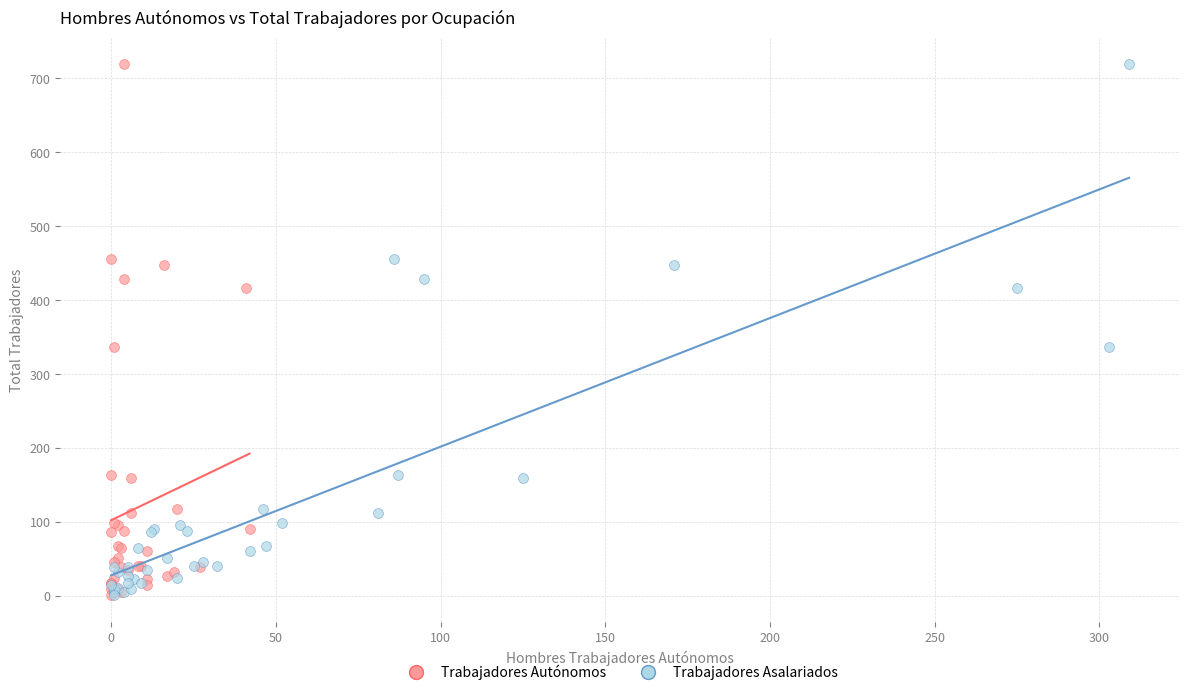

What are all the series names shown in the legend?

Trabajadores Autónomos, Trabajadores Asalariados